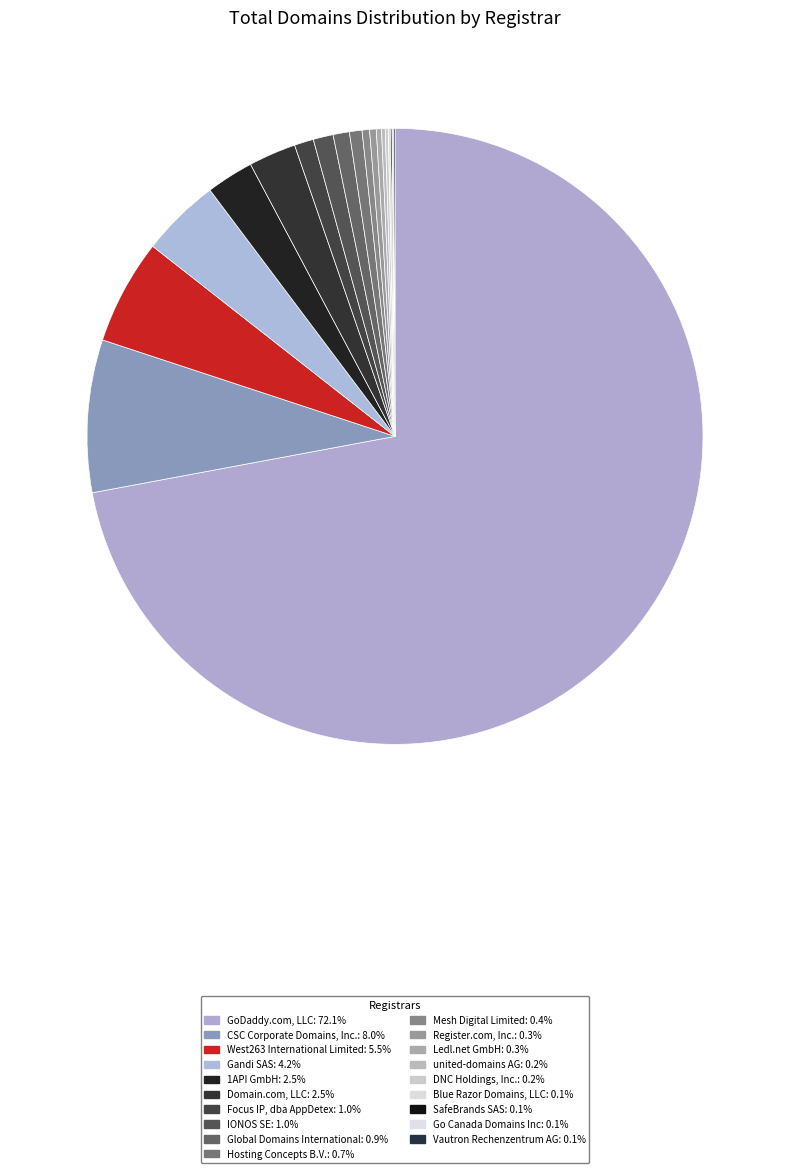

How many segments does this pie chart have?

19